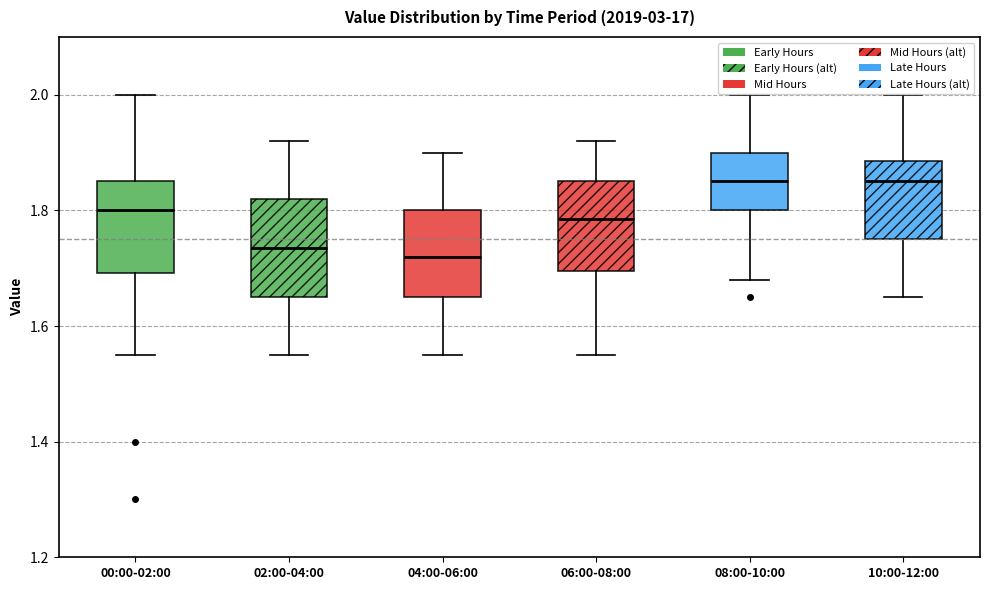

Reading left to right, transcribe this box plot: for each box, give where its median line is, the range the box spans, and where its two whiskers end, as read against the y-axis. The values are not printed on the chart, so give them approximately, as read against the axis.

00:00-02:00: median 1.80, box 1.70 to 1.86, whiskers 1.56 to 2.00
02:00-04:00: median 1.74, box 1.66 to 1.82, whiskers 1.56 to 1.92
04:00-06:00: median 1.72, box 1.66 to 1.80, whiskers 1.56 to 1.90
06:00-08:00: median 1.78, box 1.70 to 1.86, whiskers 1.56 to 1.92
08:00-10:00: median 1.86, box 1.80 to 1.90, whiskers 1.68 to 2.00
10:00-12:00: median 1.86, box 1.76 to 1.88, whiskers 1.66 to 2.00